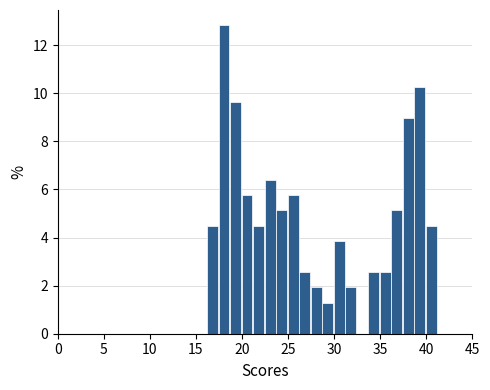

Read against the x-axis, roughly where is the centre of the tallest bar?

18.0